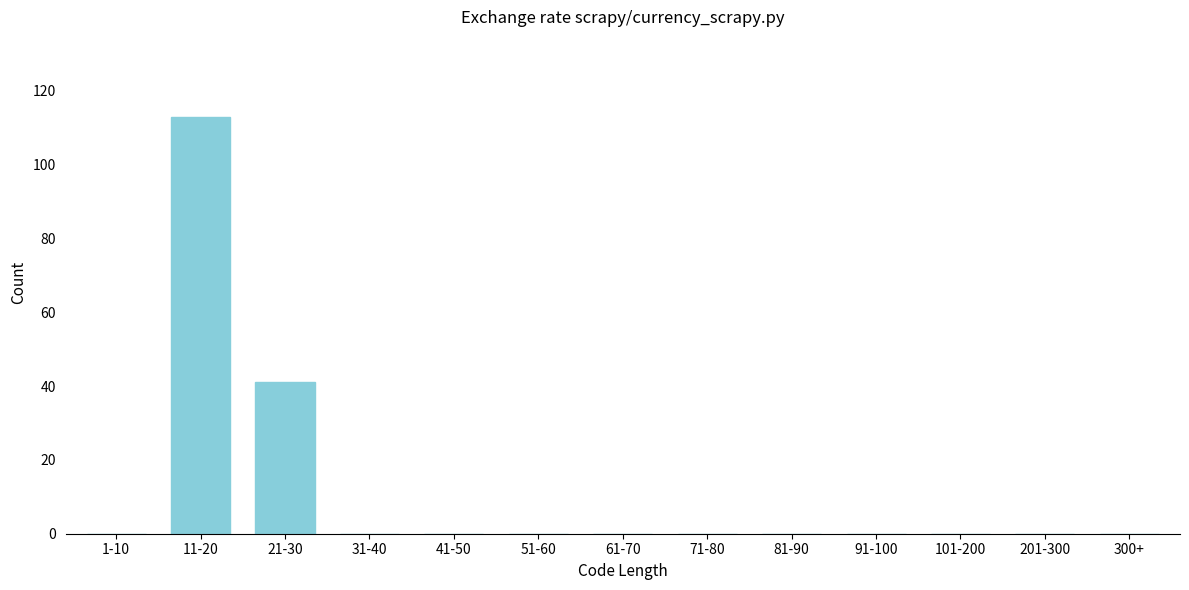

Reading right to left, what are all the values shown in this chart?

300+=0	201-300=0	101-200=0	91-100=0	81-90=0	71-80=0	61-70=0	51-60=0	41-50=0	31-40=0	21-30=41	11-20=113	1-10=0